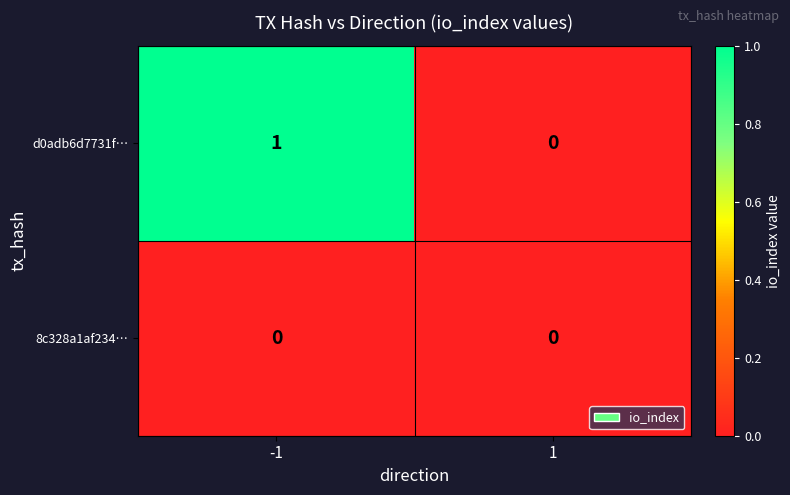

The value of 8c328a1af234… at 1 is 0. True or false?

True